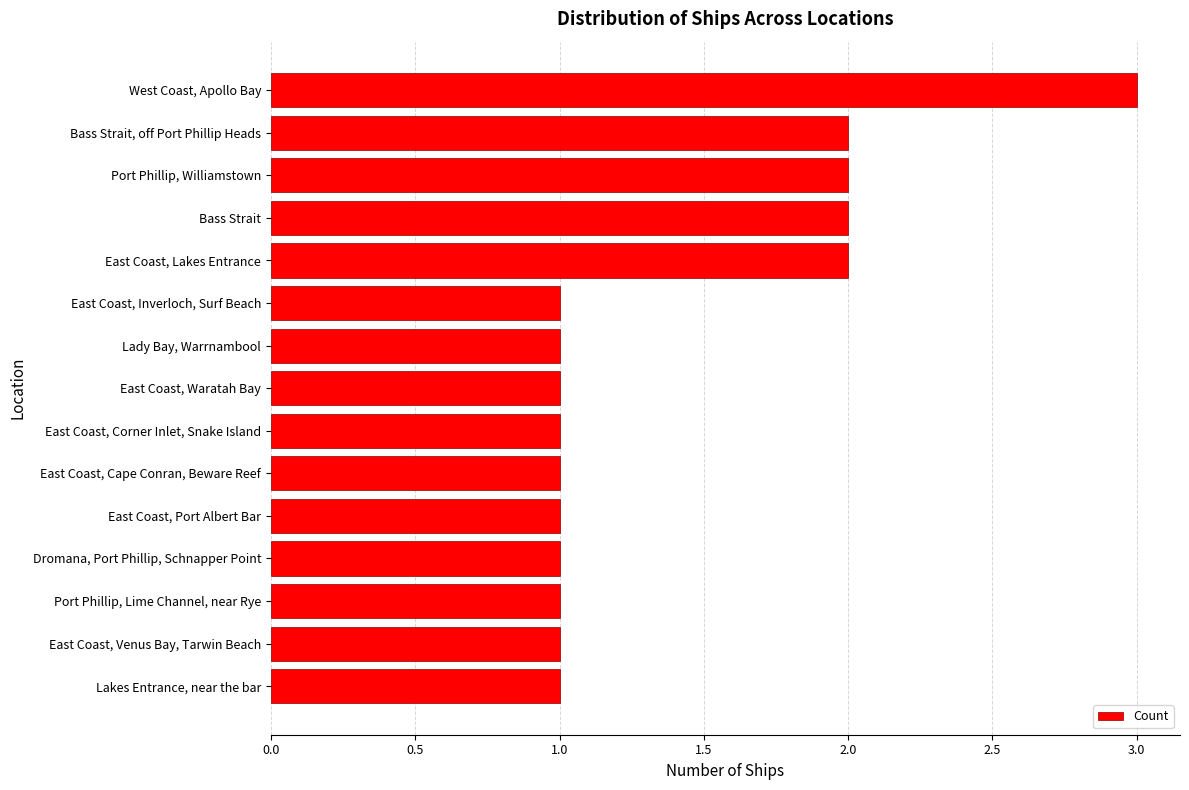

How many bars are there in total?

15